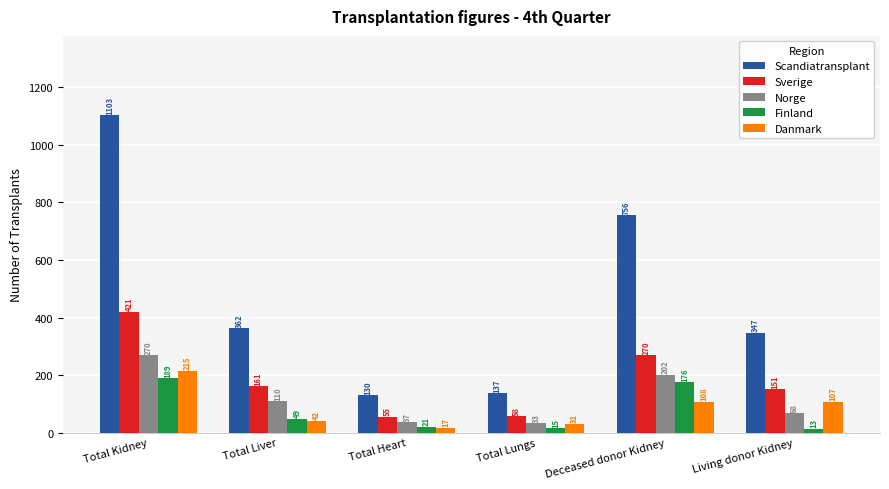

What are all the series names shown in the legend?

Scandiatransplant, Sverige, Norge, Finland, Danmark